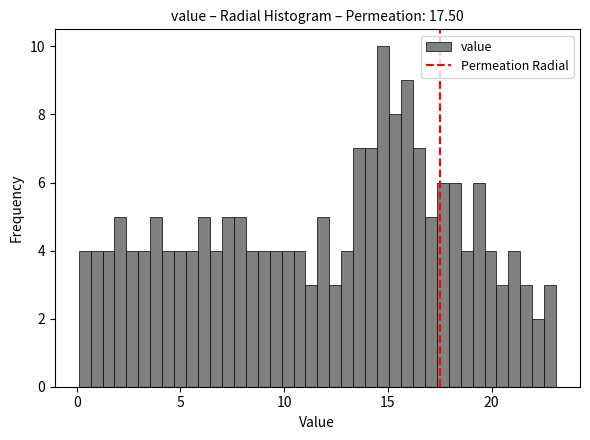

Read against the x-axis, roughly where is the centre of the tallest bar?

15.0